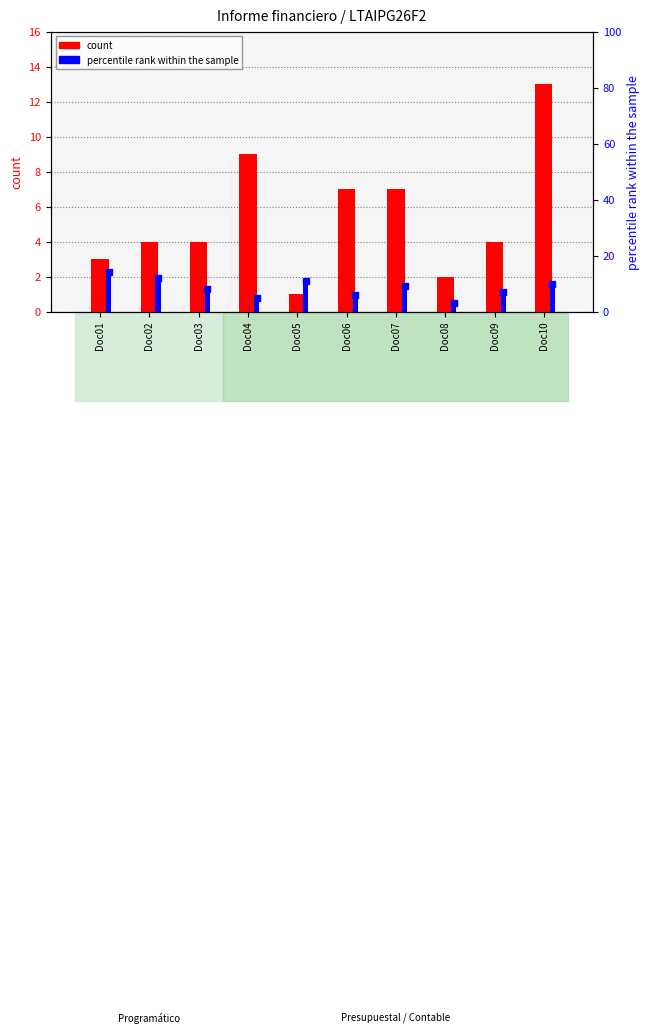

Where does the count series first go above 4?

Doc04